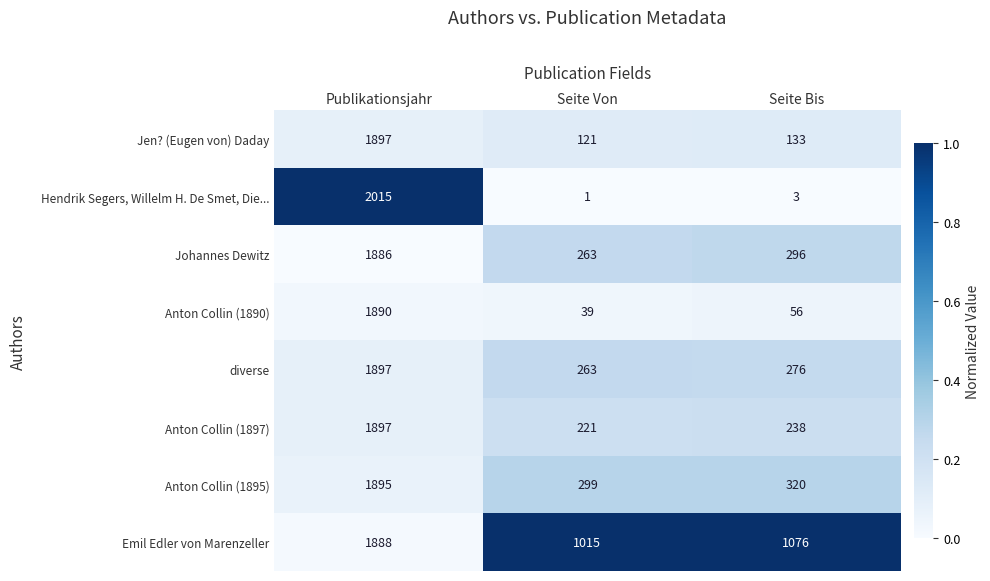

At how many categories does at least one series exceed 571?

3